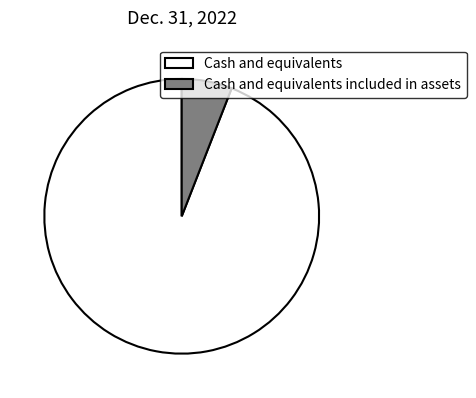

Does Cash and equivalents account for over 50% of the chart?

Yes